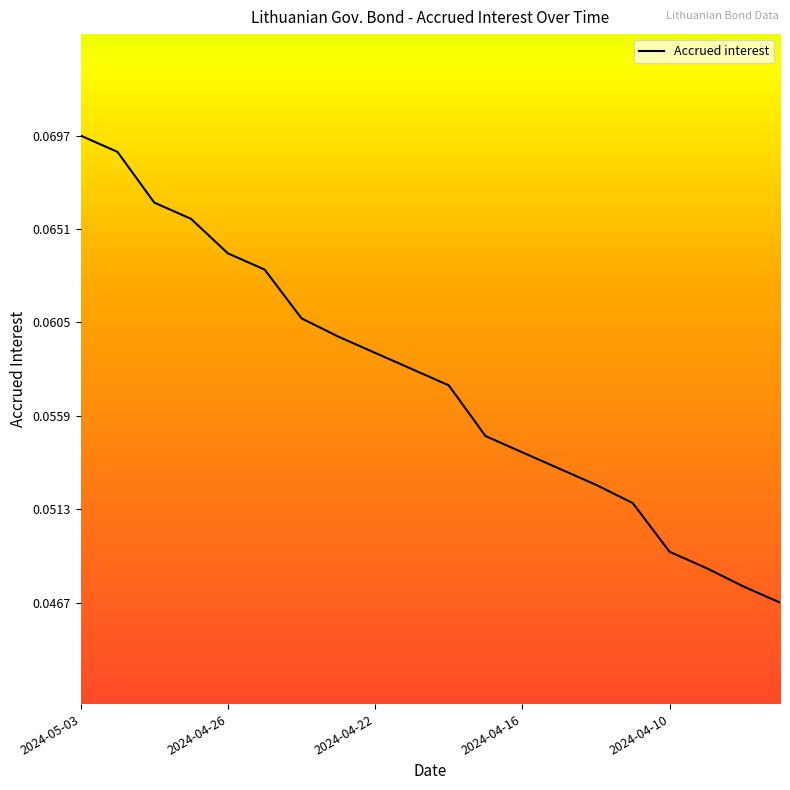

What is the average value?

0.1